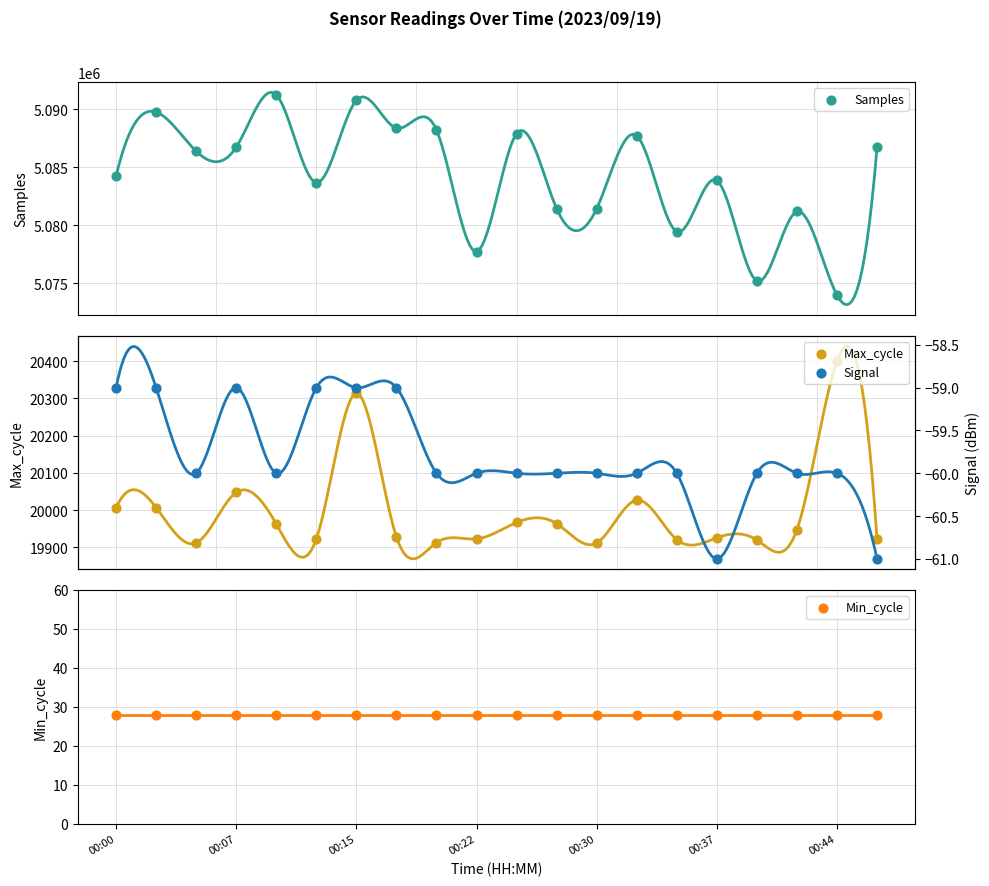

What are all the series names shown in the legend?

Samples, Max_cycle, Min_cycle, Signal